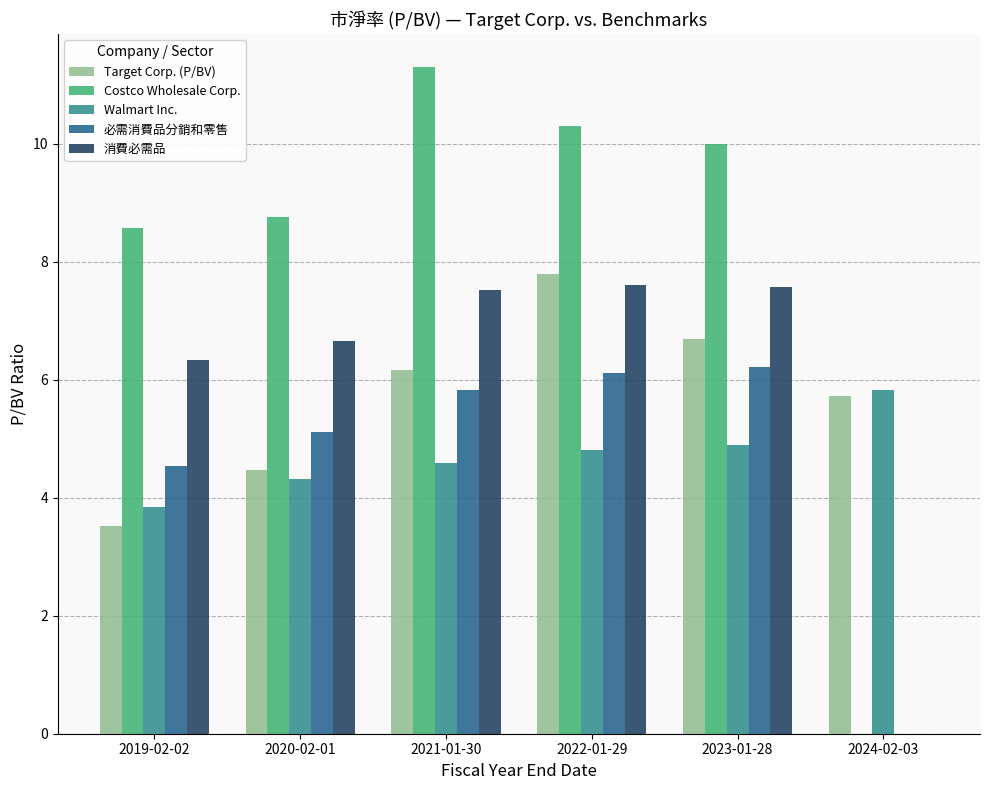

At which label is 必需消費品分銷和零售 closest to 3?

2019-02-02